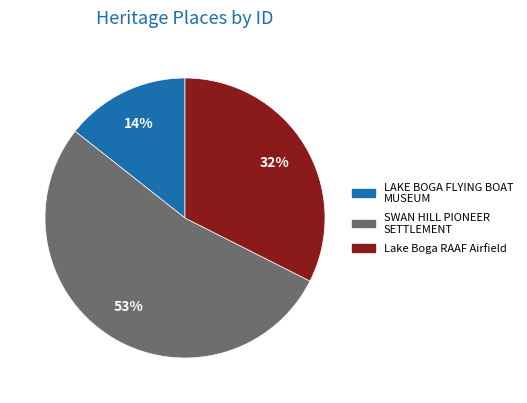

Is it true that SWAN HILL PIONEER SETTLEMENT is 65% of the pie?

False